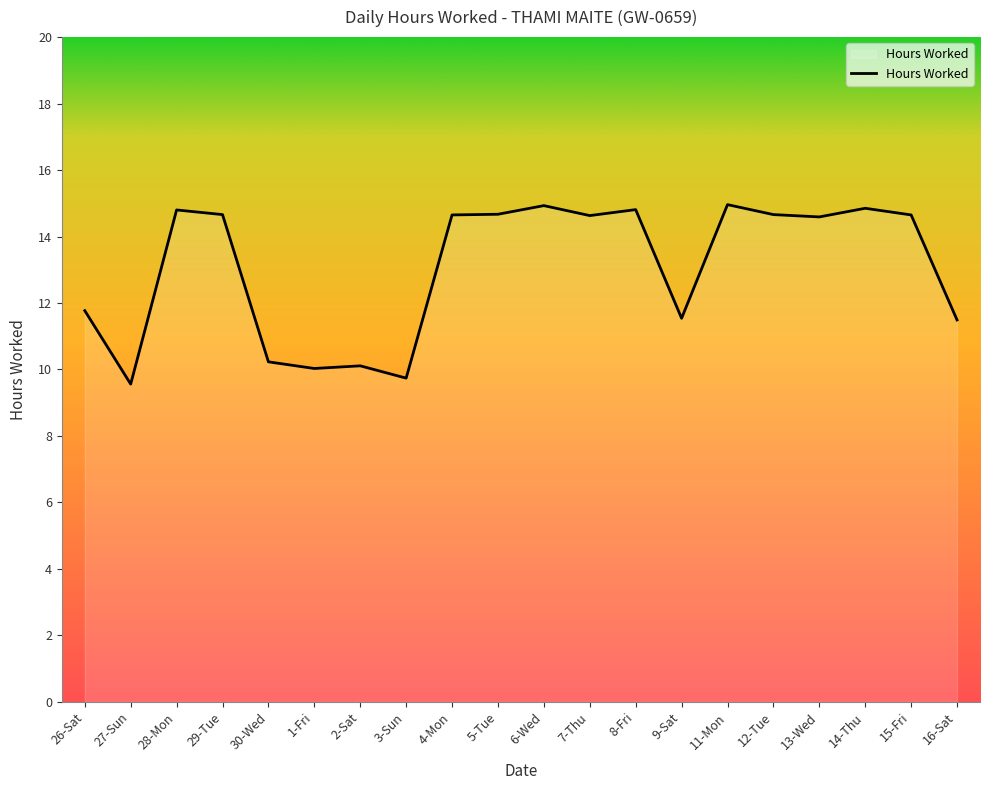

Approximately how many times larger is the value at 30-Wed compared to 16-Sat?

0.9